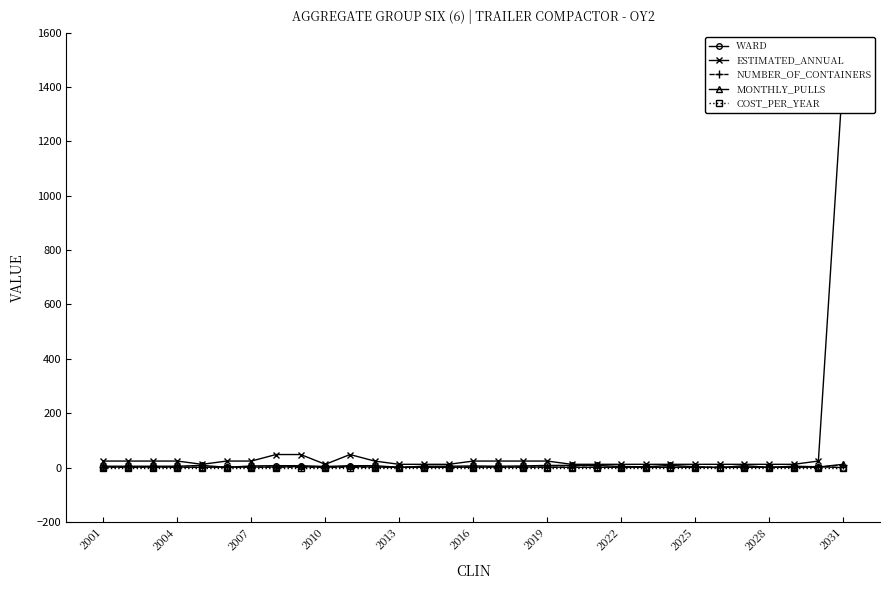

True or false: COST_PER_YEAR and WARD cross at least once.

False